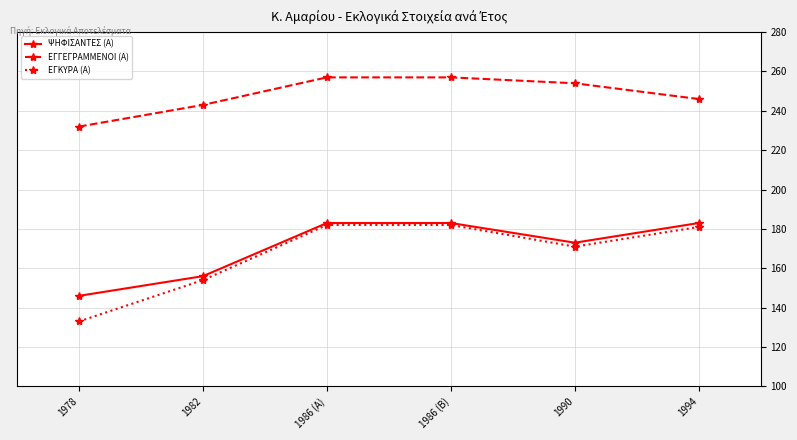

The ΕΓΓΕΓΡΑΜΜΕΝΟΙ (Α) series shows 243 at 1982. True or false?

True